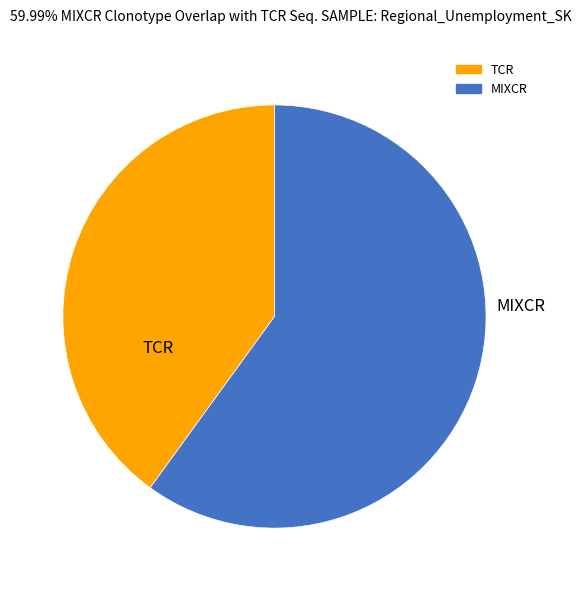

Is there any slice that represents more than half of the pie?

Yes